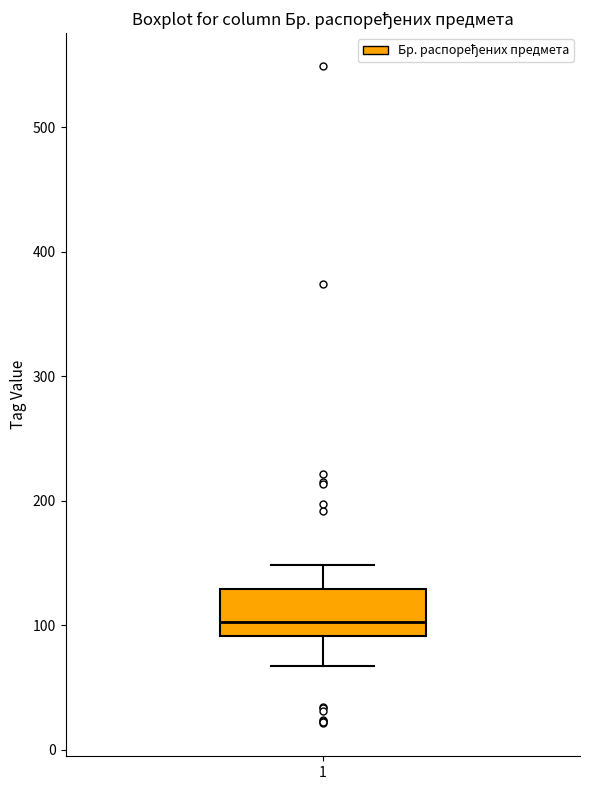

Where does the lower whisker of the box at x = 1 end on the y-axis? The values are not printed on the chart, so give them approximately, as read against the axis.

70